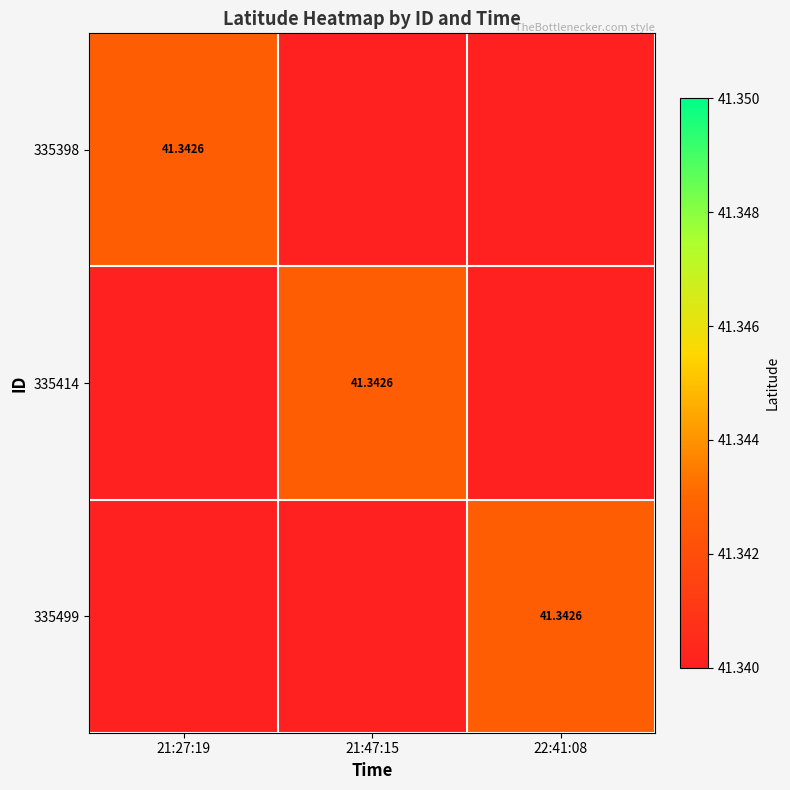

What is the average value of the 335414 series?

41.3